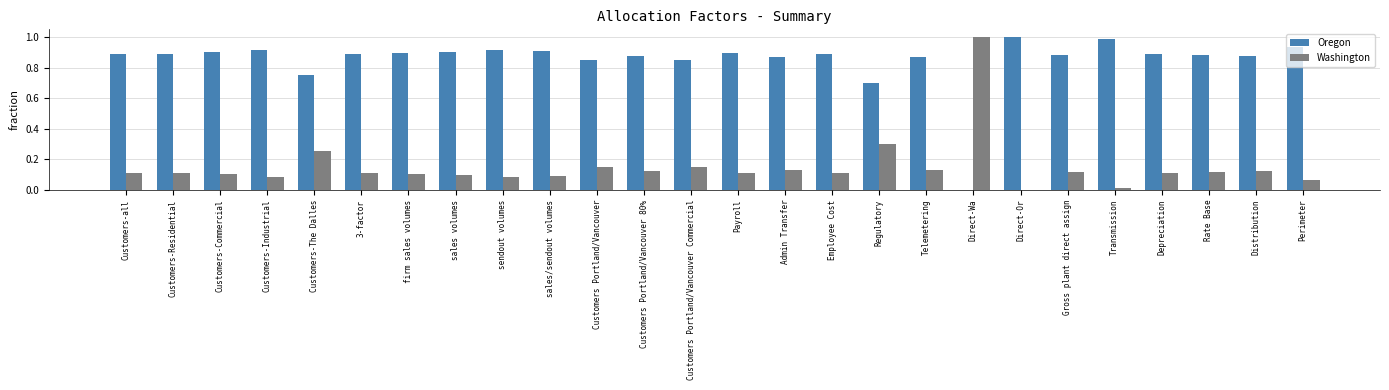

What is the sum of all Washington values?

3.9